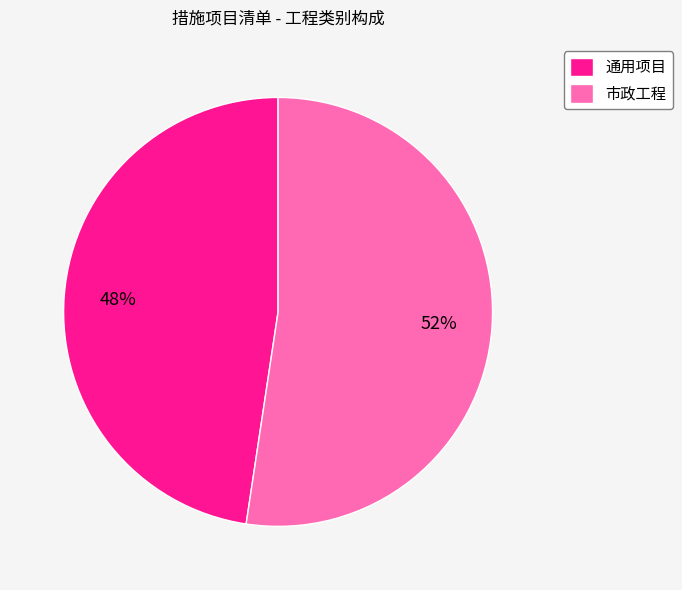

Combined, do 通用项目 and 市政工程 account for over 50%?

Yes